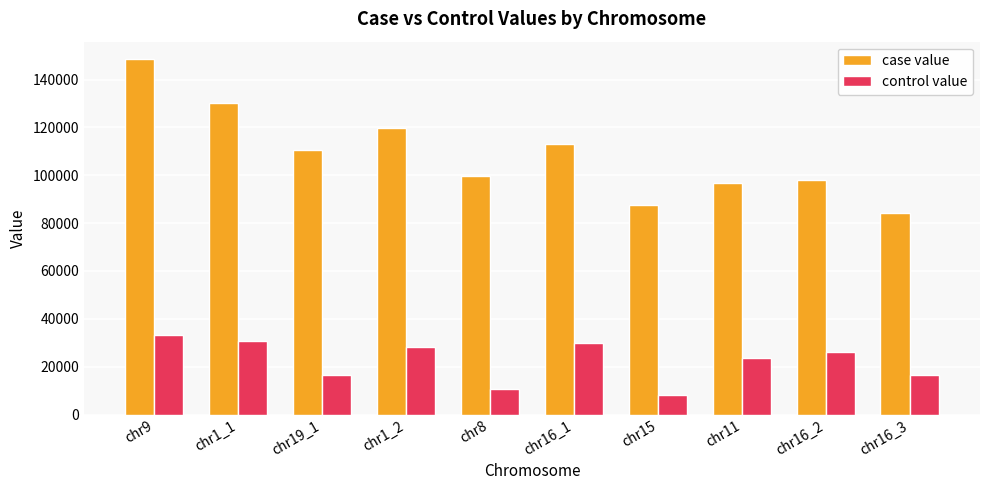

How many distinct data groups are displayed?

2